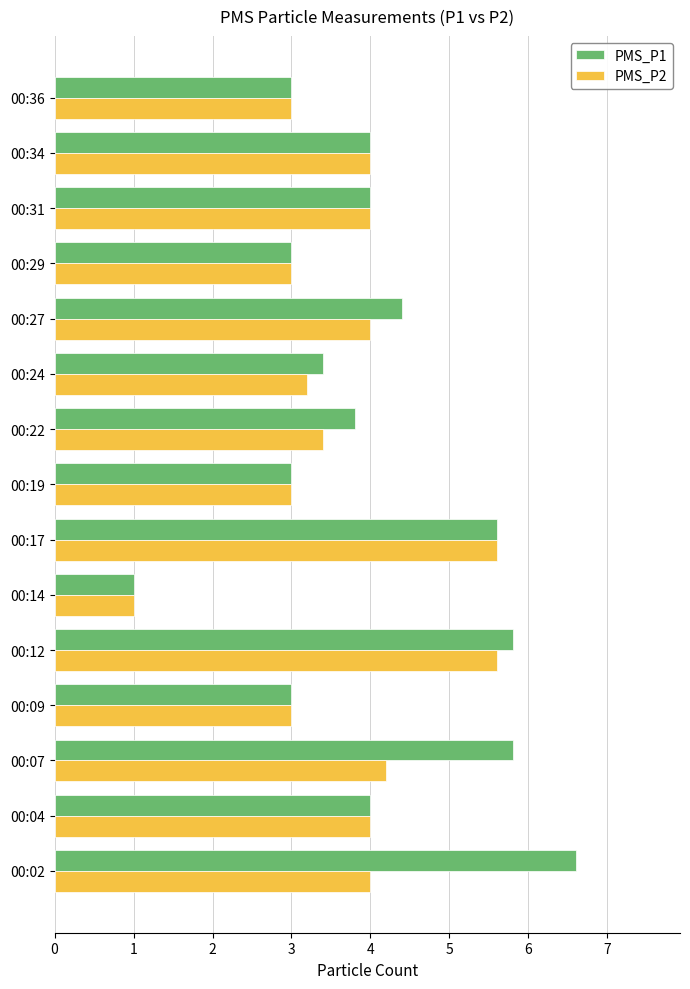

Rank the series by their maximum value, from lowest to highest.

PMS_P2, PMS_P1